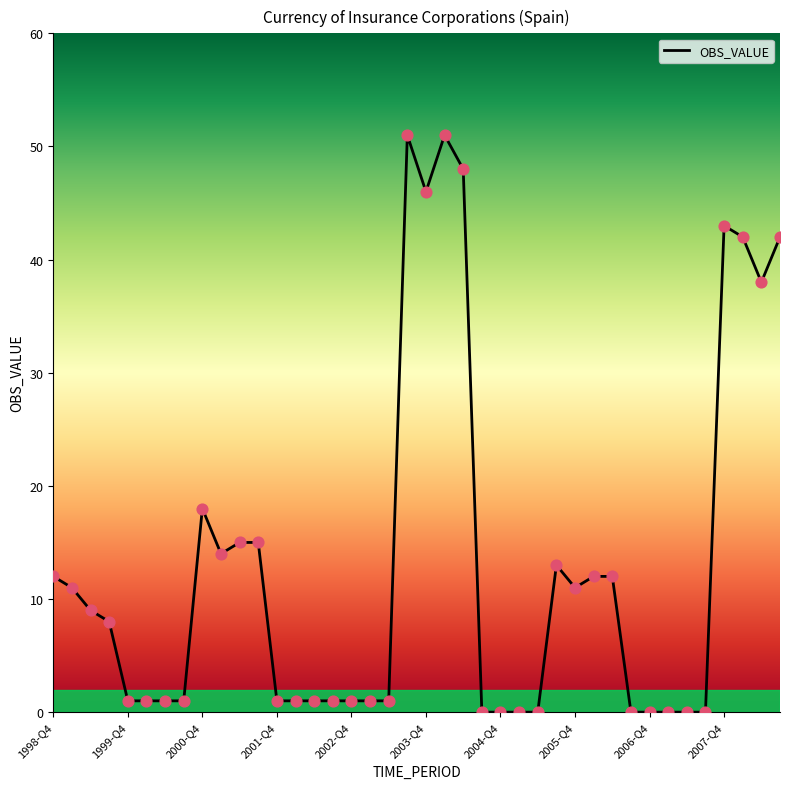

What is the greatest value displayed?

51